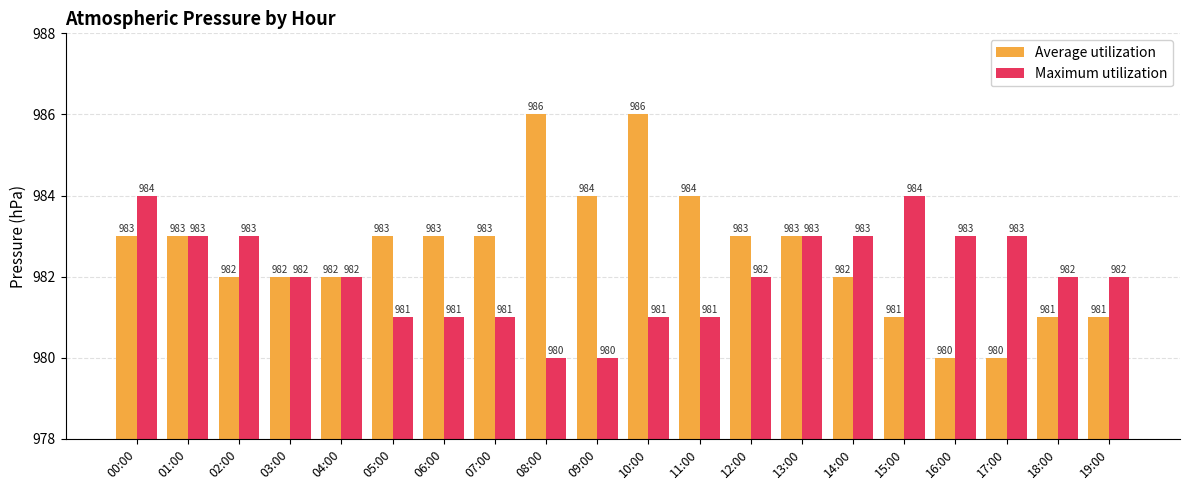

What is the difference between the highest and lowest values at 05:00?

2